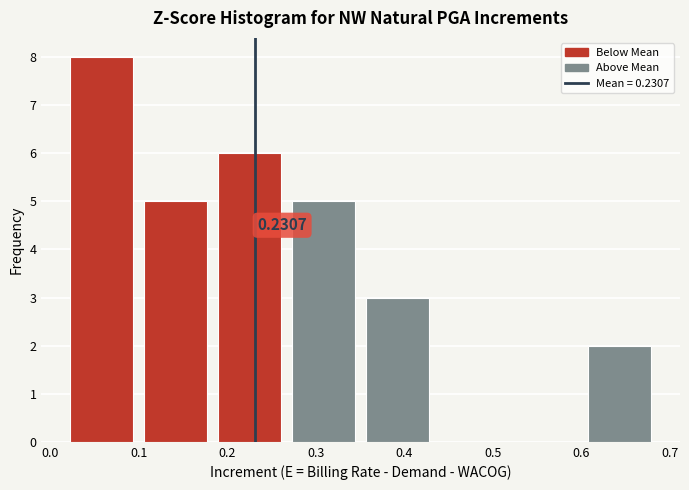

Over which range of the x-axis is the bar tallest?

0.02 to 0.10